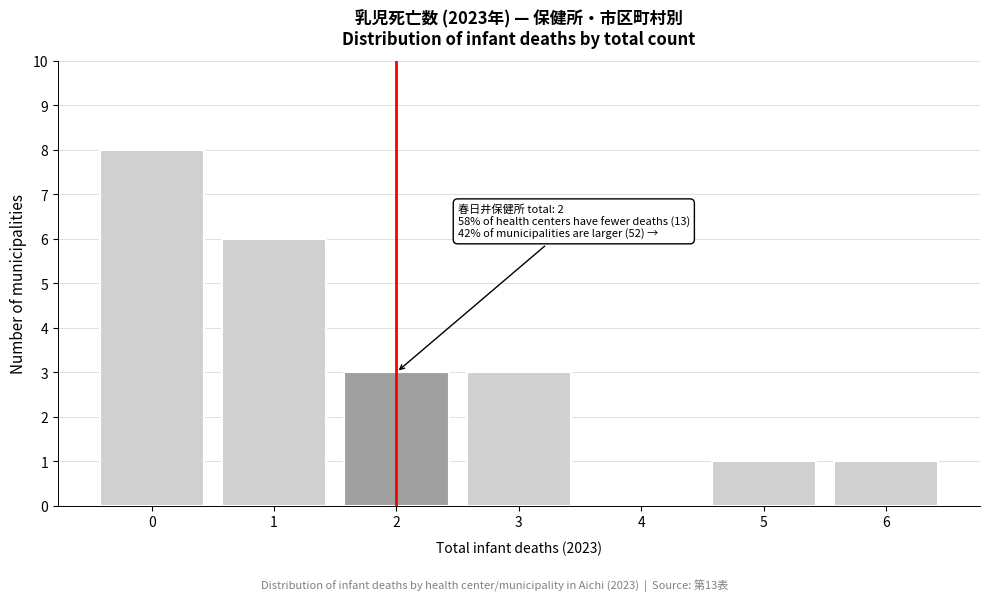

Reading left to right, extract all data points from this chart.

0=8	1=6	2=3	3=3	4=0	5=1	6=1